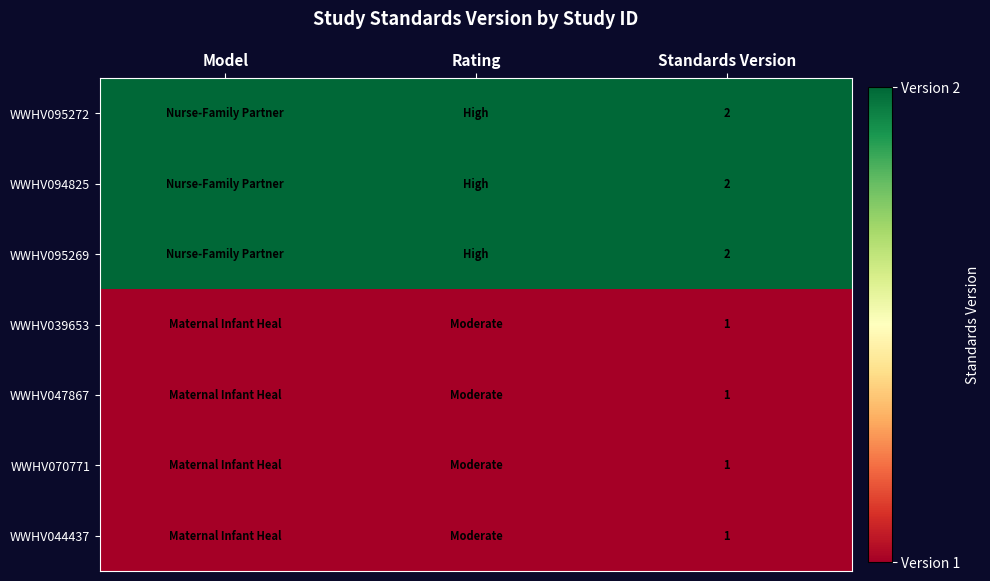

The value of WWHV047867 at Standards Version is 2. True or false?

False